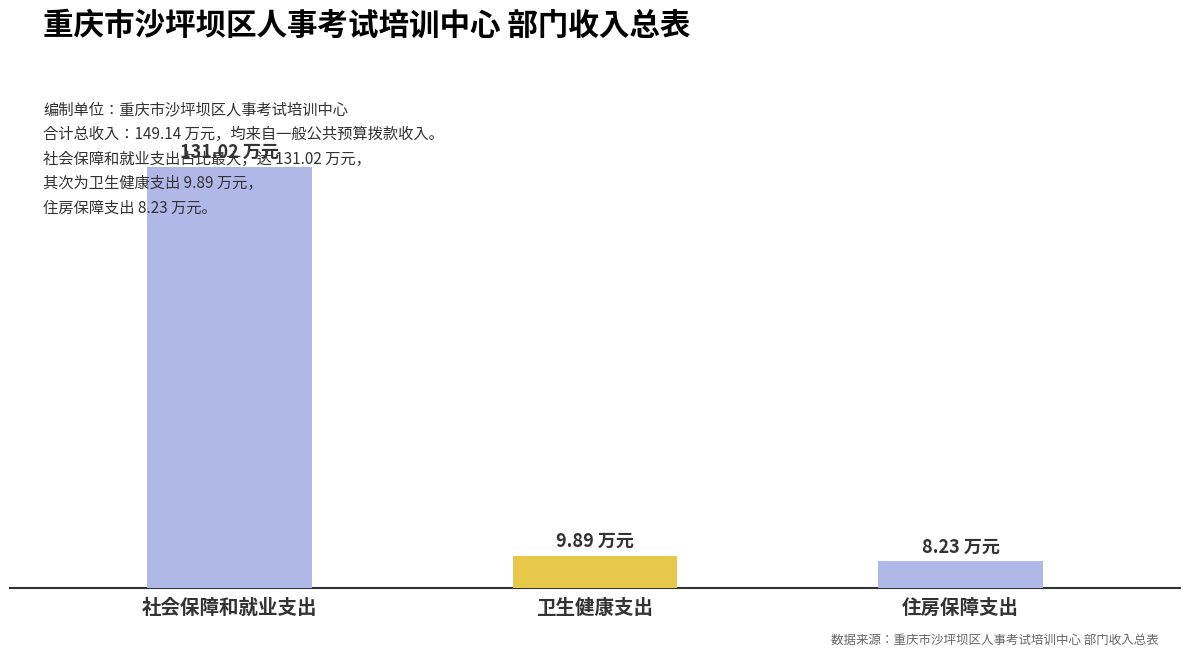

What is the value of the 总计 bar at the 1st from the left?

131.0